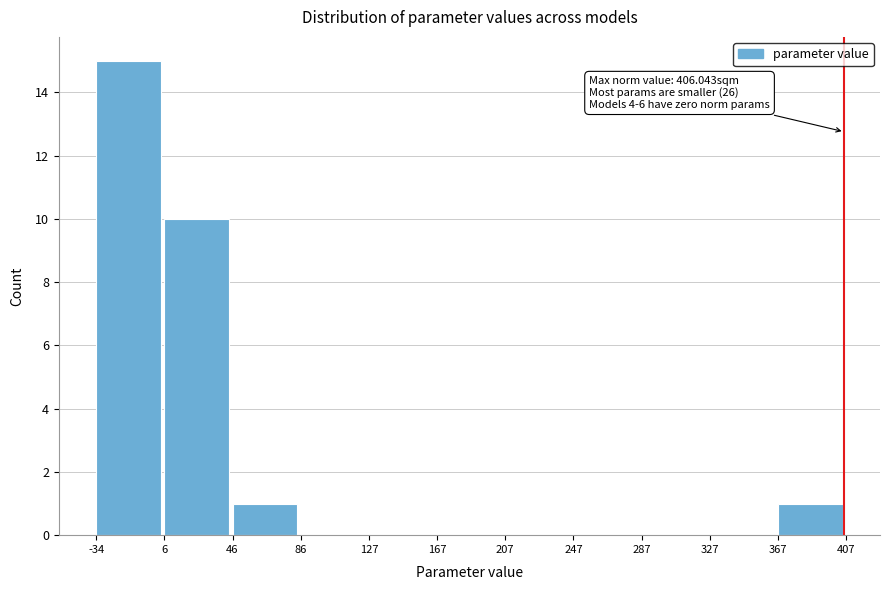

Over which range of the x-axis is the bar tallest?

-34 to 6